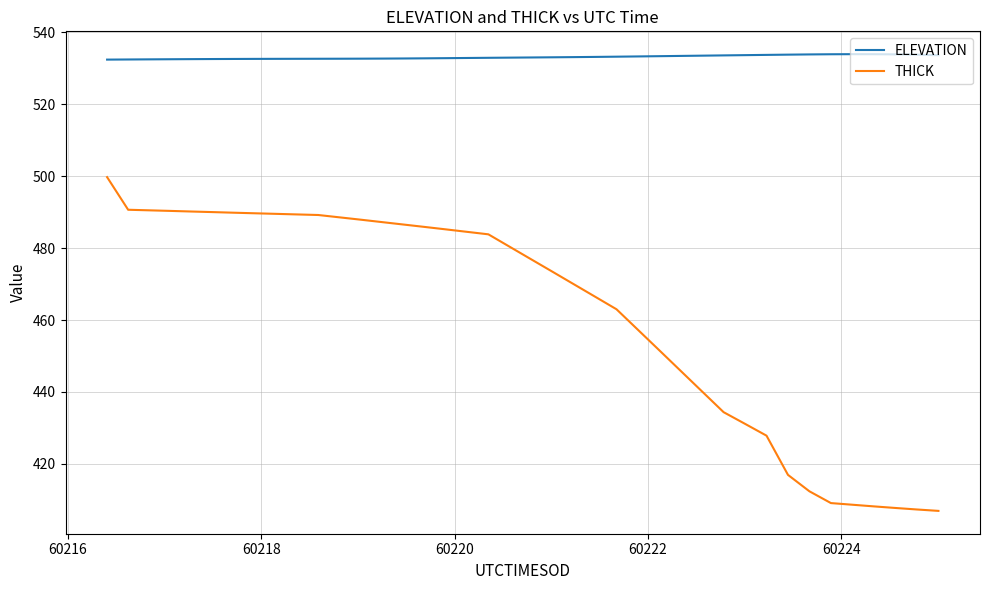

What are all the series names shown in the legend?

ELEVATION, THICK